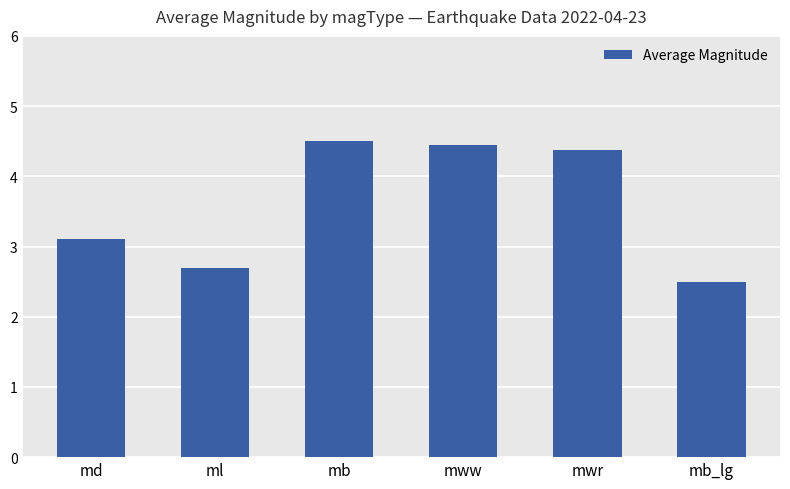

What is the change in value from ml to mb_lg?

-0.2